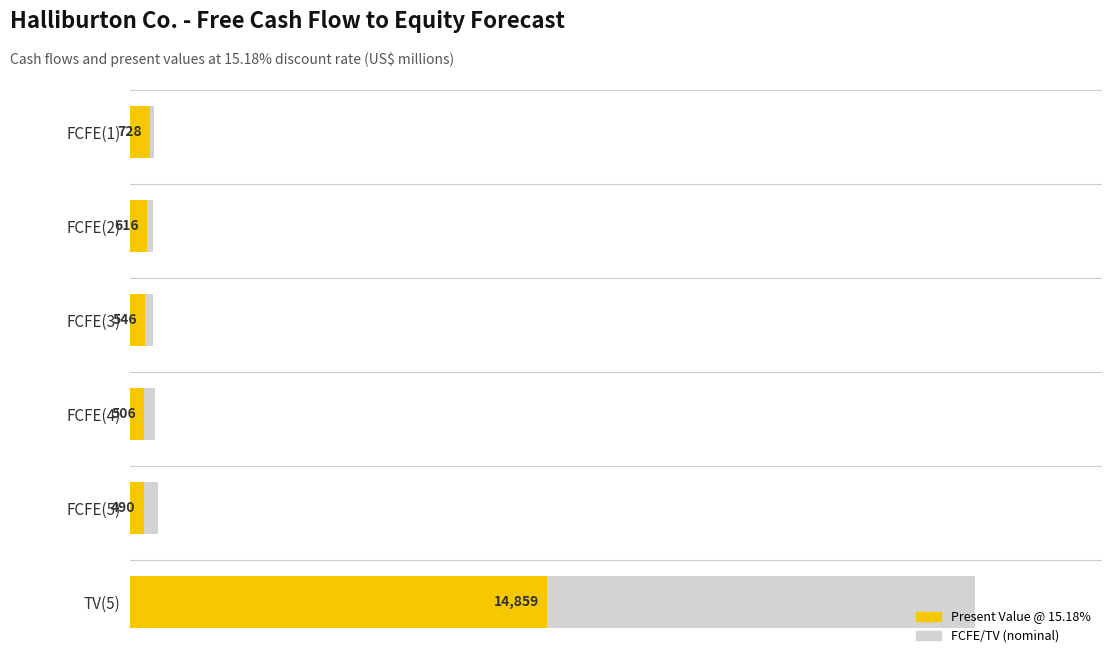

What are all the series names shown in the legend?

FCFE/TV (nominal), Present Value @ 15.18%